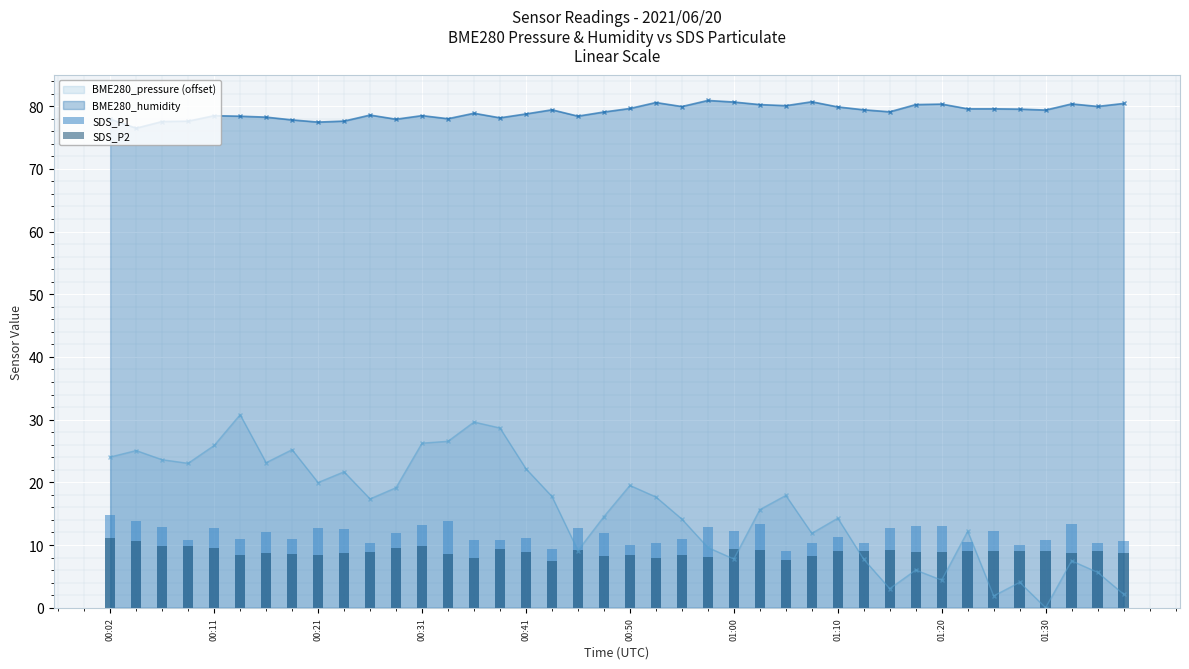

At which category is the sum across all series the highest?

00:02